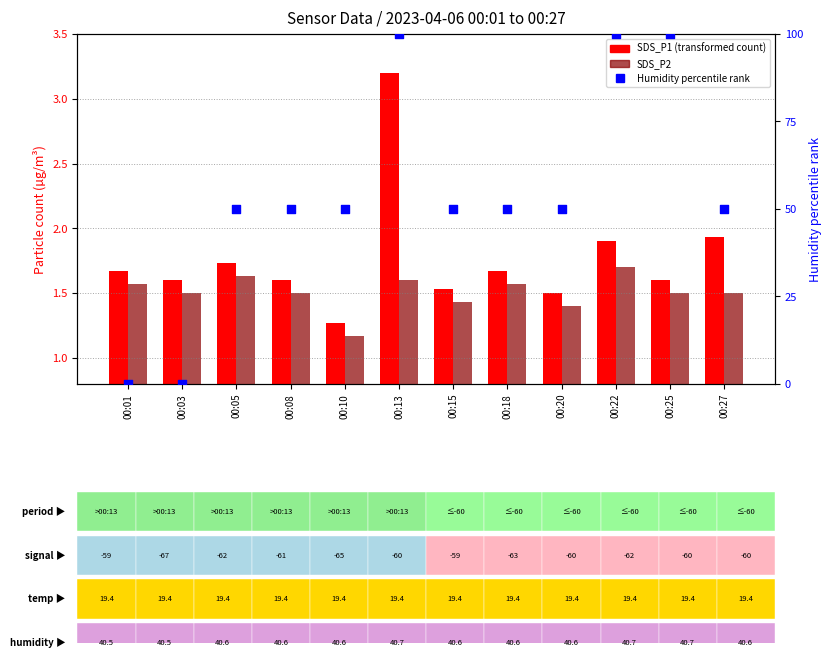

Which series has the largest total across all categories?

Humidity %rank